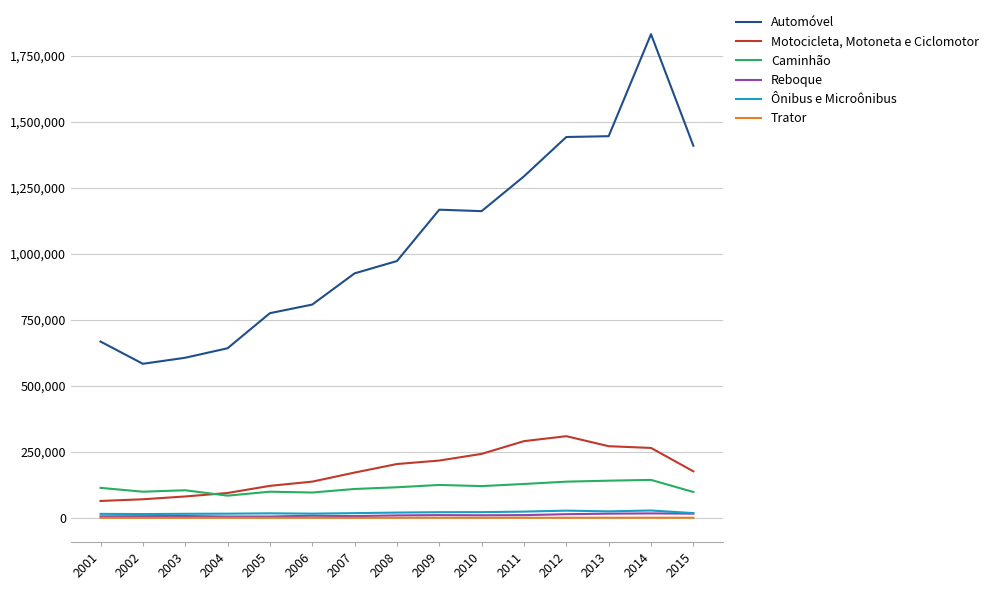

Which series changed the most between 2009 and 2013?

Automóvel